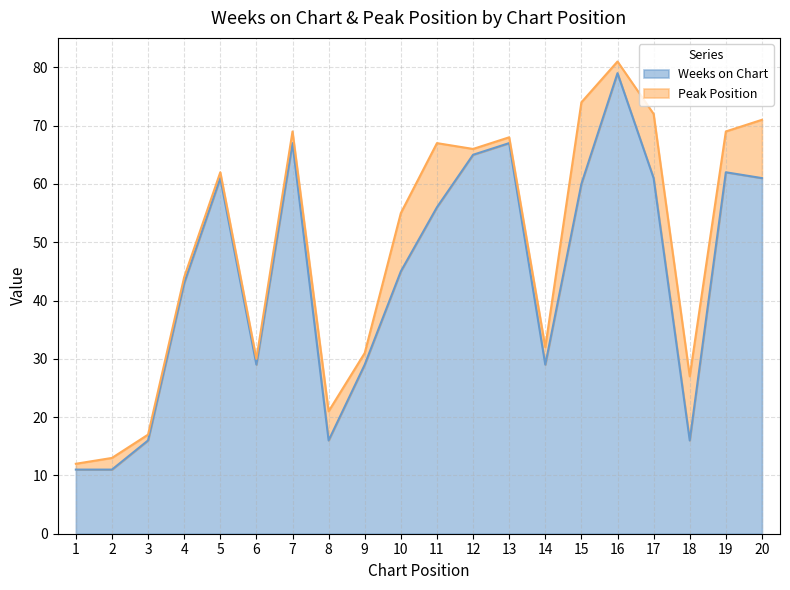

Reading left to right, list all the values displayed in this chart.

1=11	2=11	3=16	4=43	5=61	6=29	7=67	8=16	9=29	10=45	11=56	12=65	13=67	14=29	15=60	16=79	17=61	18=16	19=62	20=61